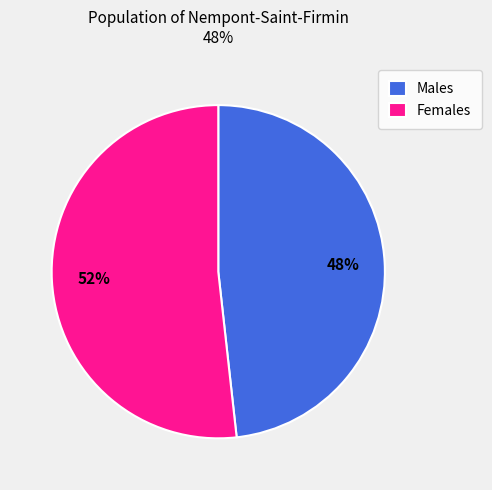

What is the smallest slice in the pie chart?

Males